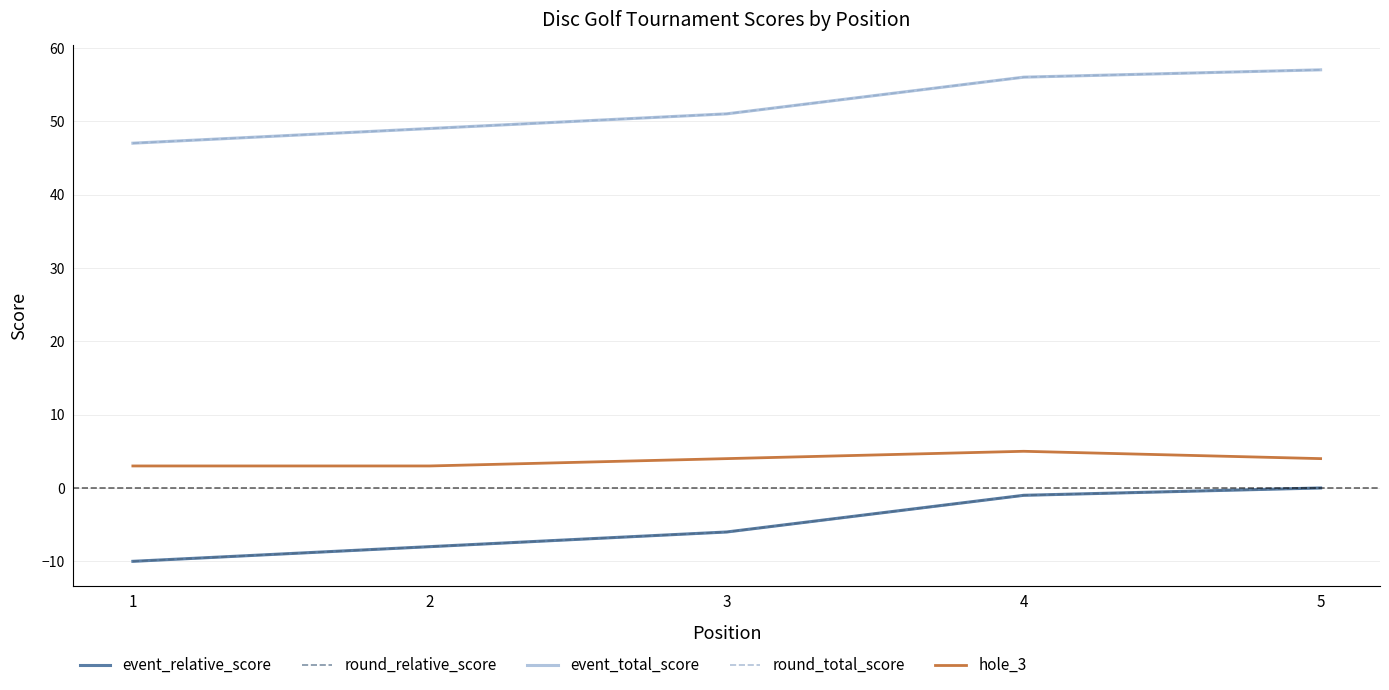

True or false: round_relative_score has a value of 0 at 5.

True